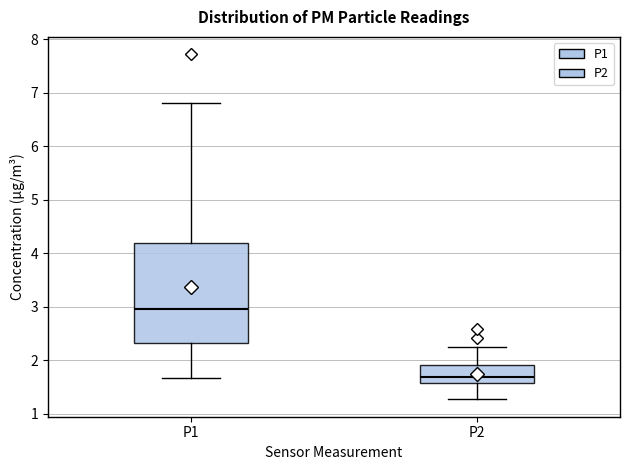

Which box is the tallest, from its lower edge to its upper edge?

P1